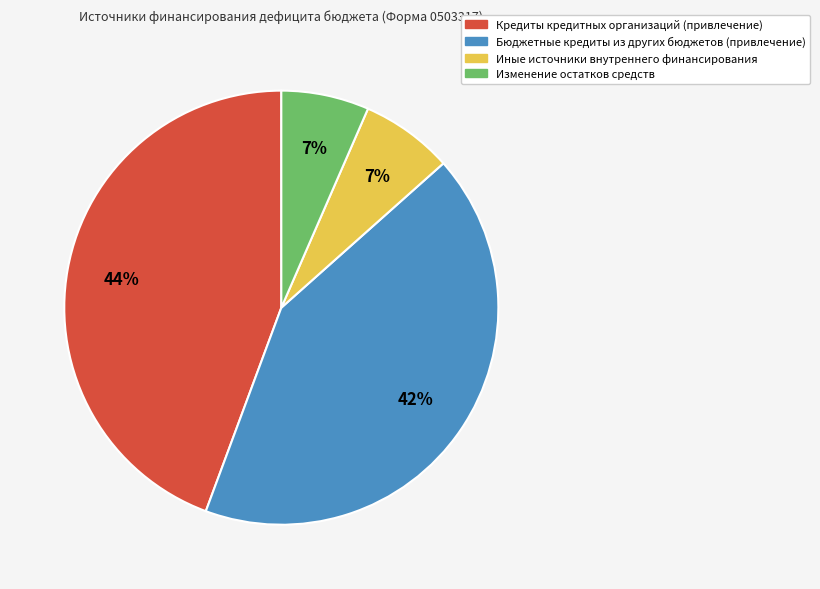

Is the sum of Кредиты кредитных организаций (привлечение) and Изменение остатков средств greater than half?

Yes